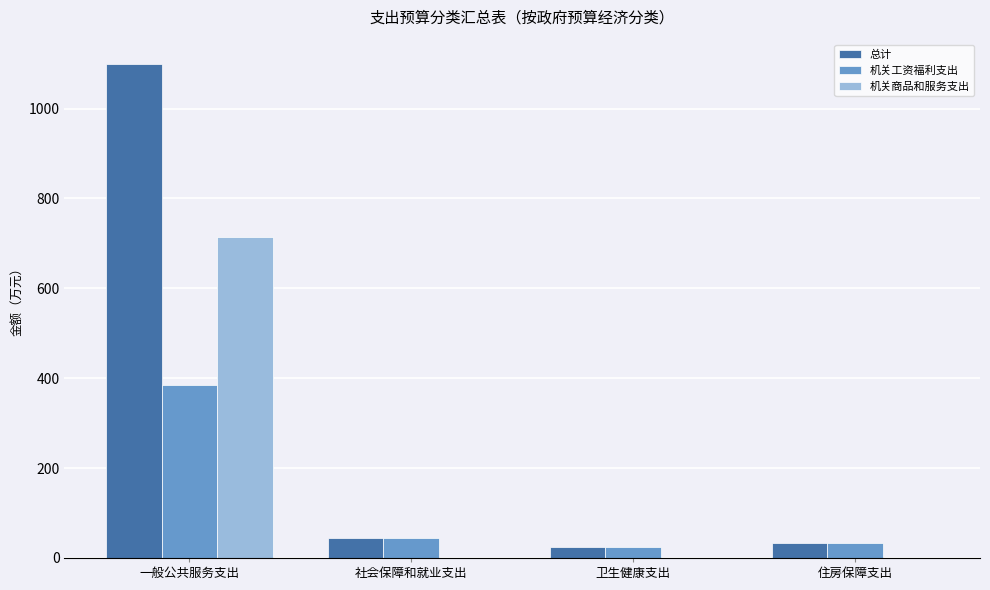

True or false: 总计 has a value of 24.8 at 卫生健康支出.

True